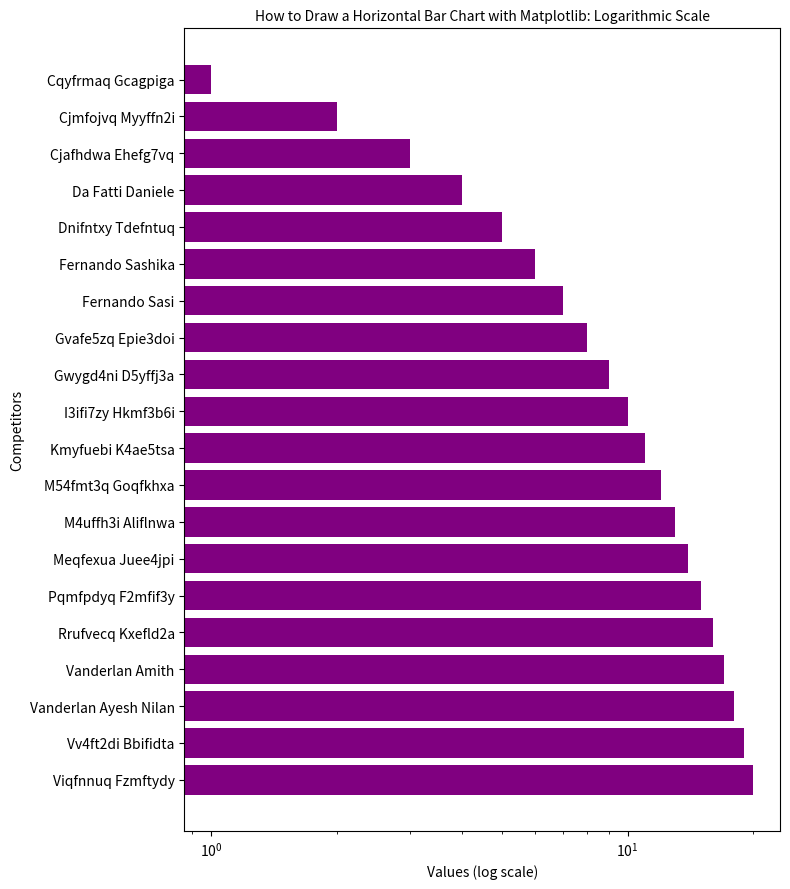

True or false: the data shows 18 at Vanderlan Ayesh Nilan.

True